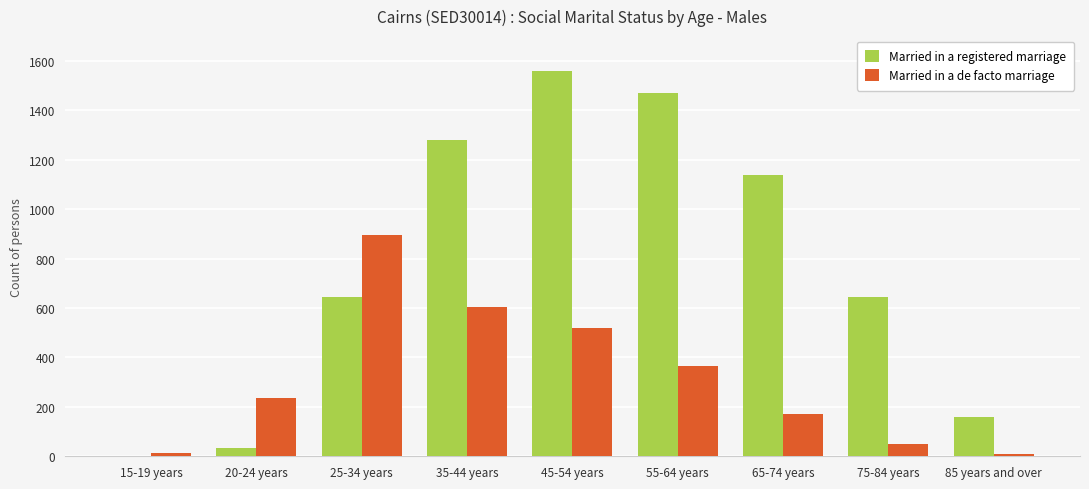

Count the number of categories in the chart.

9